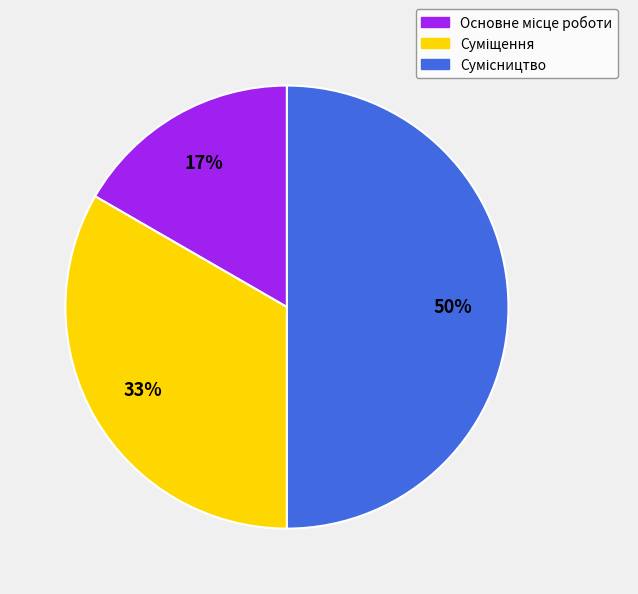

Count the number of slices in the pie.

3